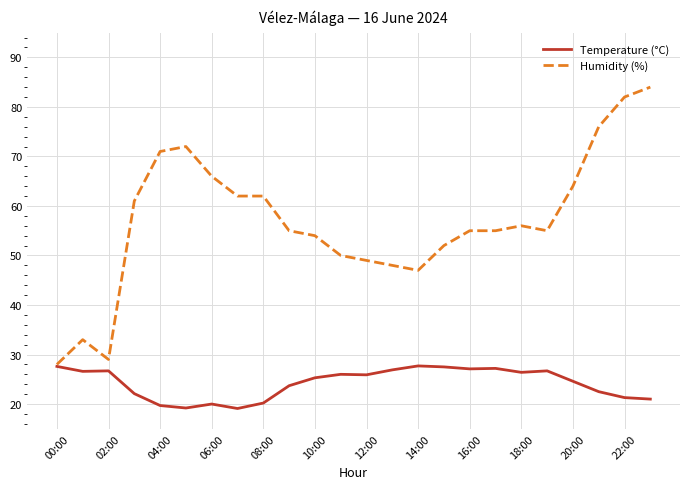

Which series has the largest total across all categories?

Humidity (%)